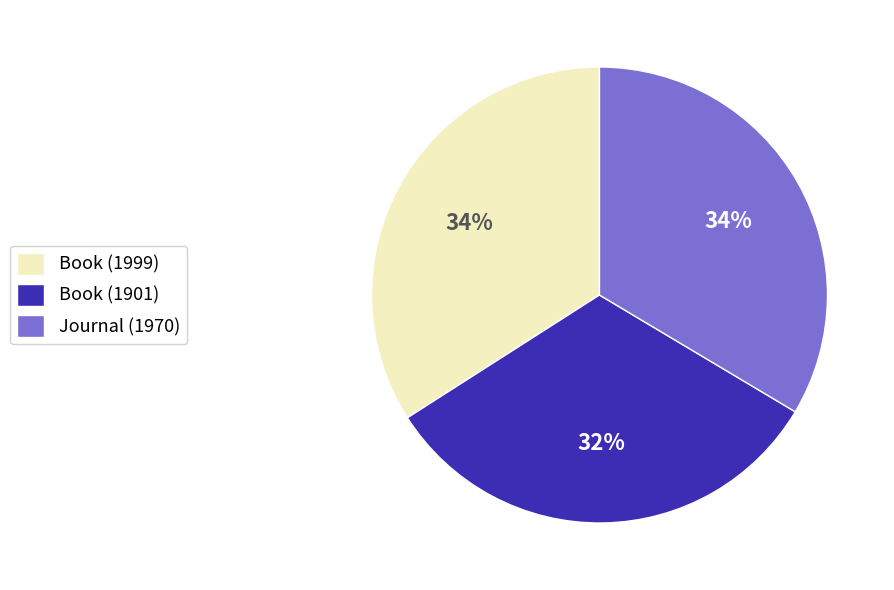

What is the smallest slice in the pie chart?

Book (1901)